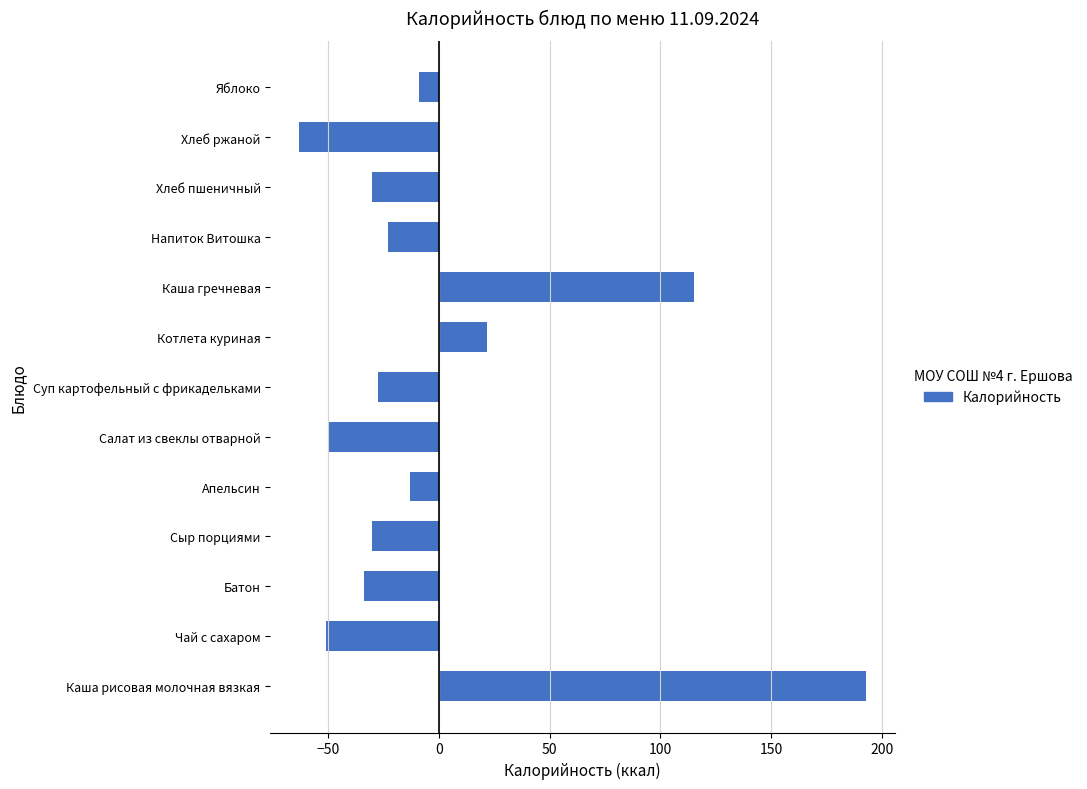

Where is the data nearest to the value 64?

Котлета куриная